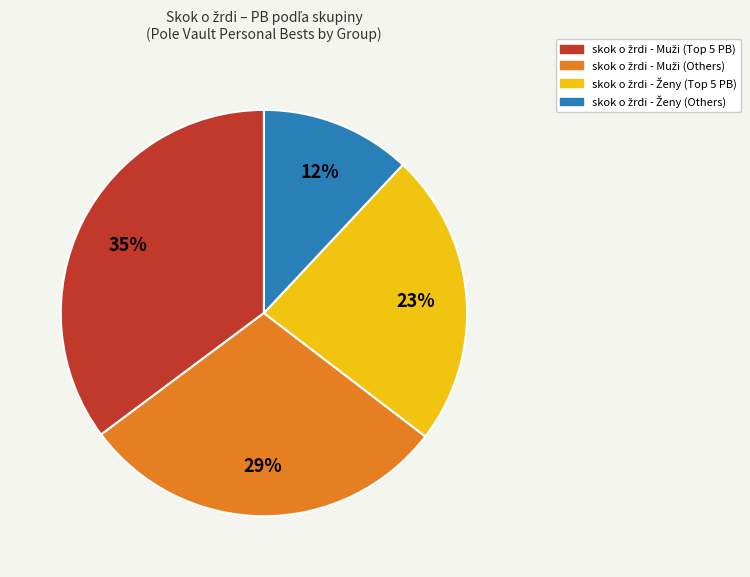

To the nearest percent, what is the difference between the largest and smallest slice percentages?

23%